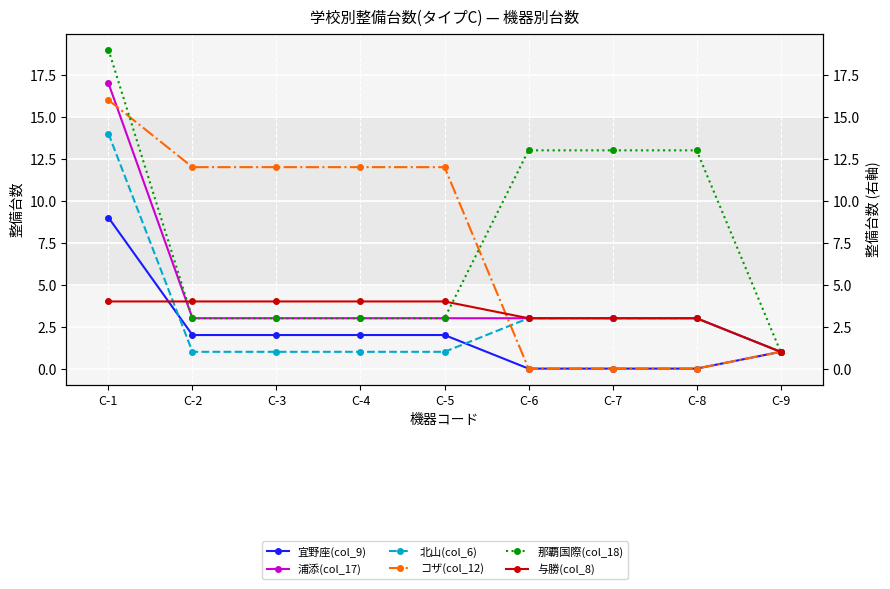

How many times do 与勝(col_8) and コザ(col_12) cross each other?

1